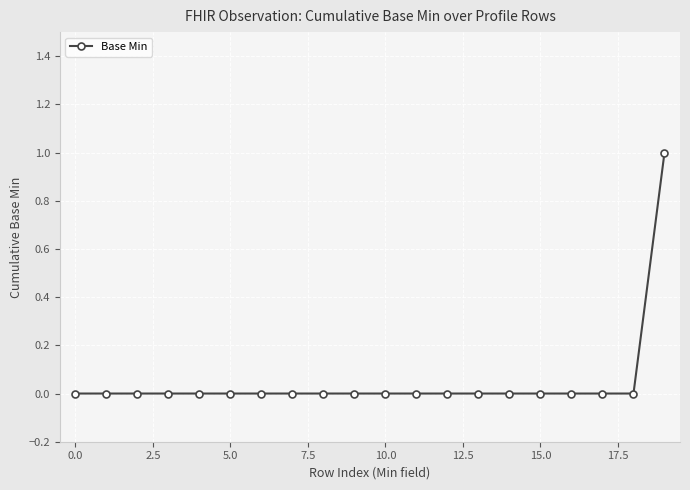

Is this an area chart (filled region under the line)?

No